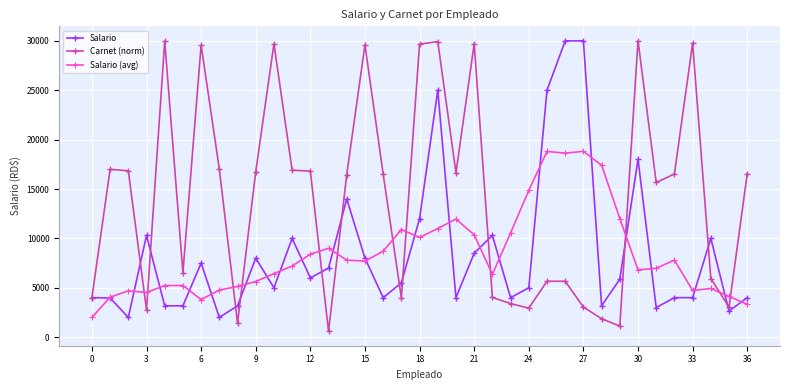

Which series has the widest spread of values?

Carnet (norm)